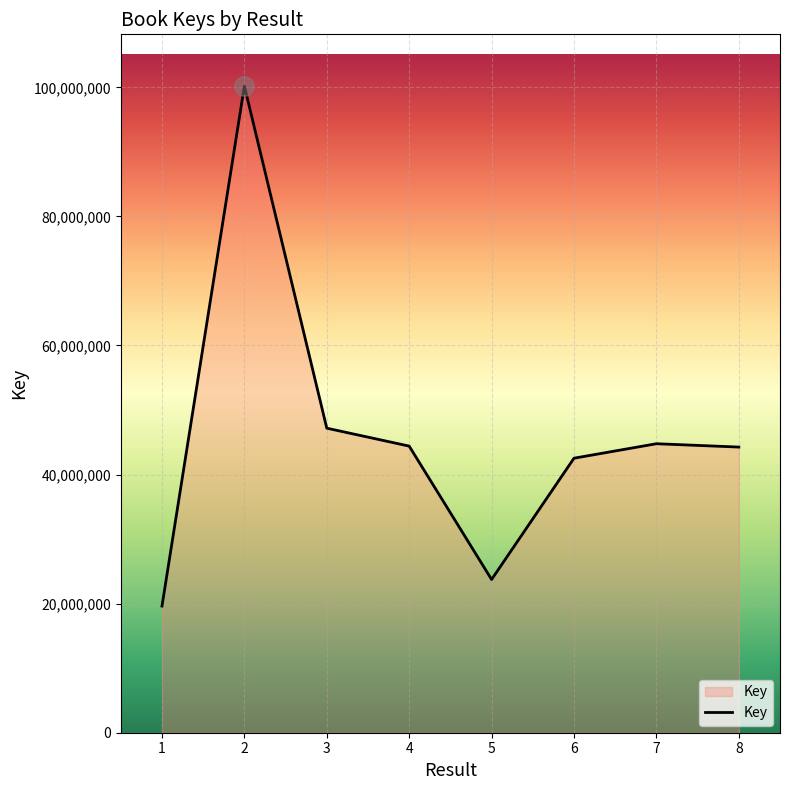

Does the chart display data point markers on the line(s)?

No